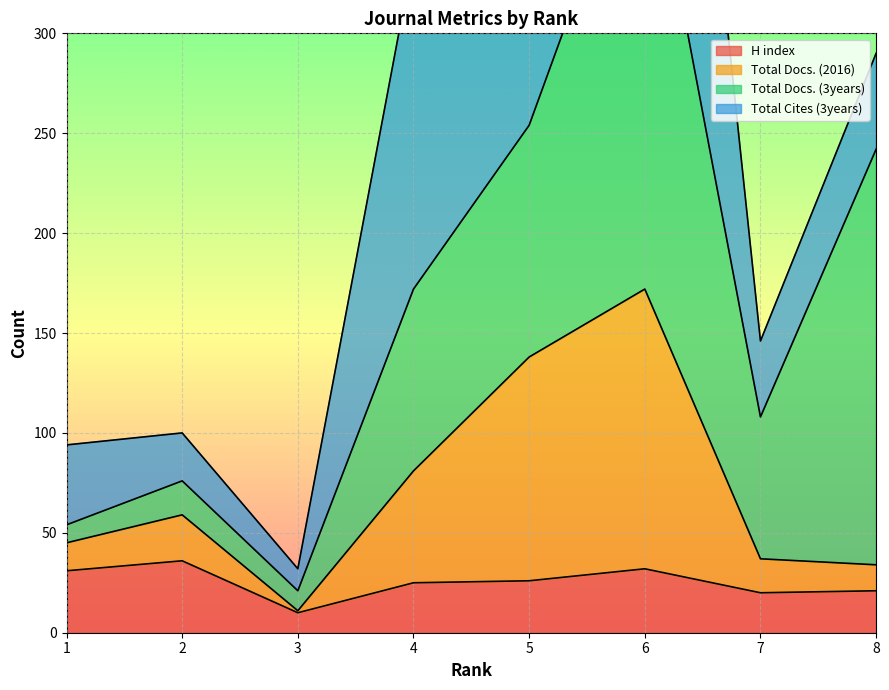

List the labels in order of H index value, largest first.

2, 6, 1, 5, 4, 8, 7, 3